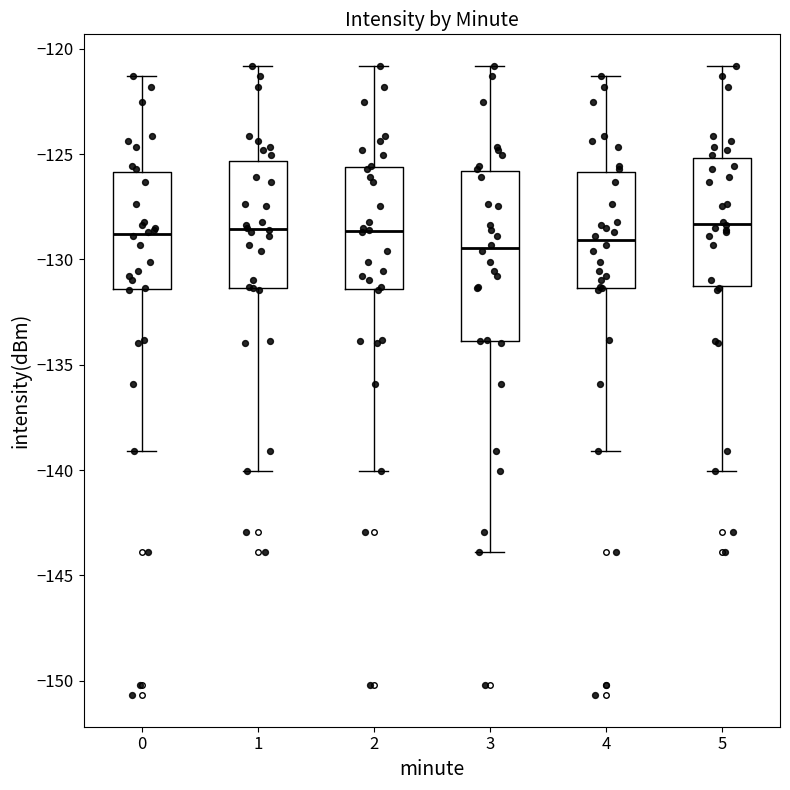

Reading left to right, read every box against the y-axis: the position of its median line, the range the box covers, and the ends of its whiskers. The values are not printed on the chart, so give them approximately, as read against the axis.

0: median -129.0, box -131.5 to -126.0, whiskers -139.0 to -121.5
1: median -128.5, box -131.5 to -125.5, whiskers -140.0 to -121.0
2: median -128.5, box -131.5 to -125.5, whiskers -140.0 to -121.0
3: median -129.5, box -134.0 to -126.0, whiskers -144.0 to -121.0
4: median -129.0, box -131.5 to -126.0, whiskers -139.0 to -121.5
5: median -128.5, box -131.5 to -125.0, whiskers -140.0 to -121.0